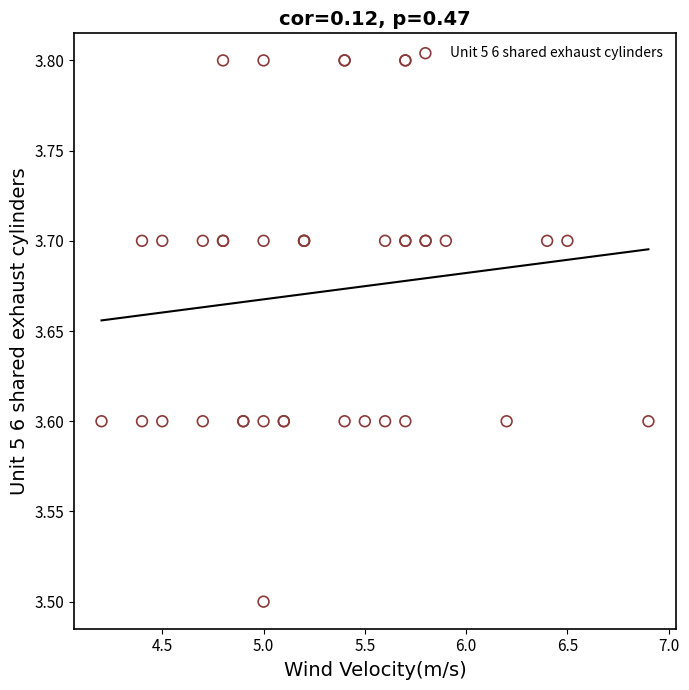

What Y value in the scatter plot is closest to 3?

3.5